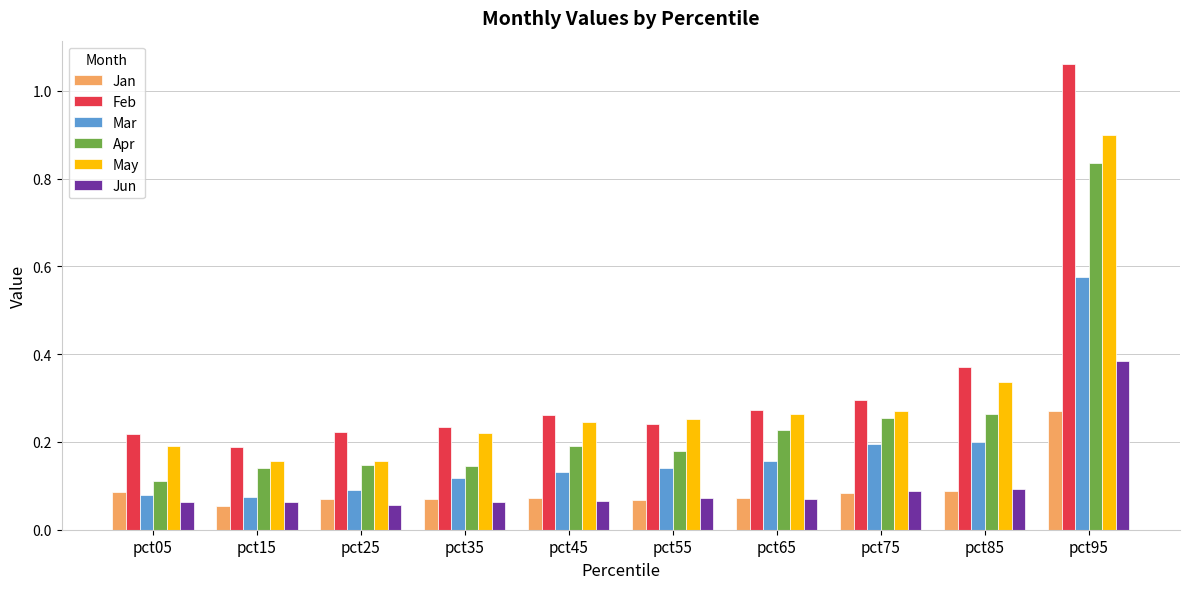

At which label does Jun reach its peak?

pct95